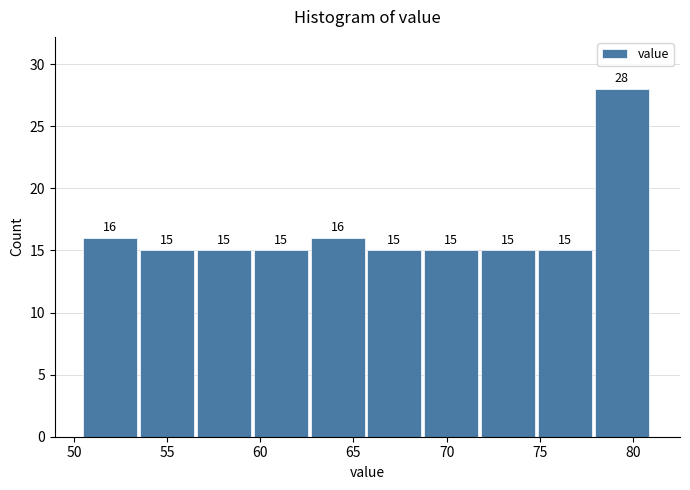

How tall is the bar that spans 65.75 to 68.80 on the x-axis? The bar edges are not printed on the chart, so give them approximately, as read against the axis.

15